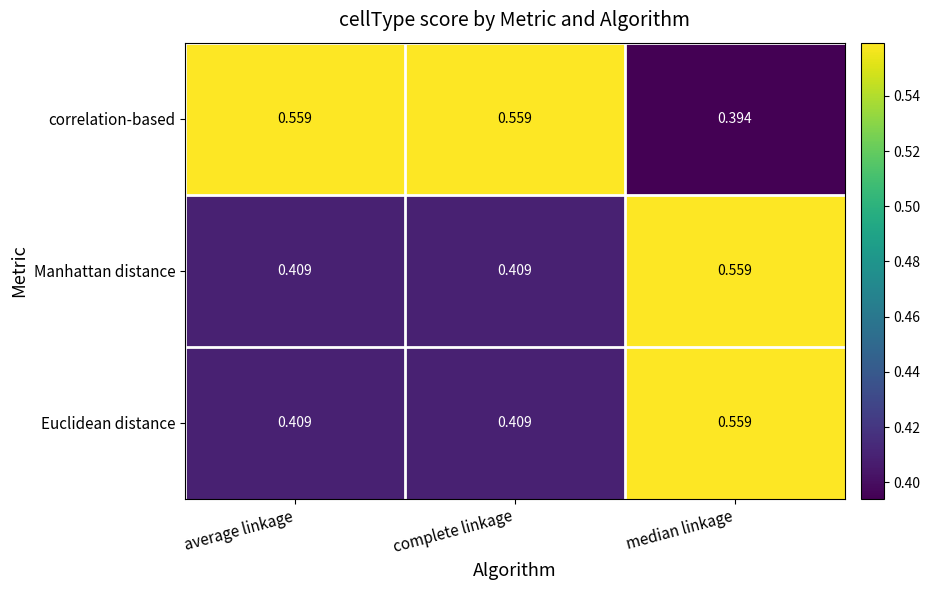

Which series has the largest range (max minus min)?

correlation-based